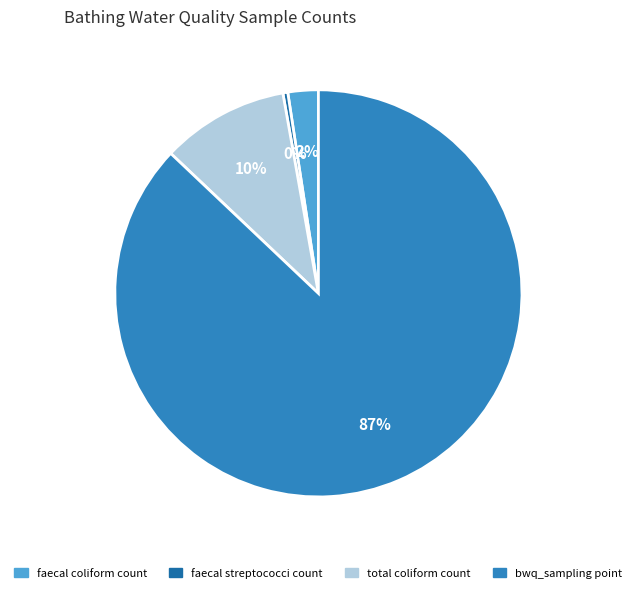

What is the change in value from total coliform count to bwq_sampling point?

+31900